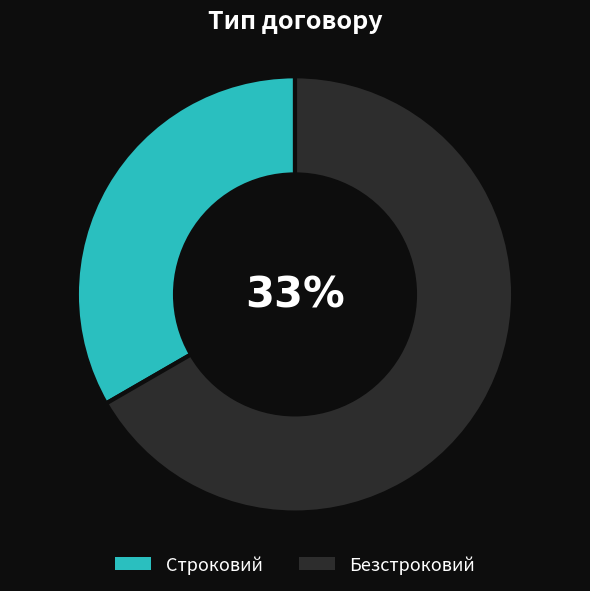

True or false: Строковий accounts for 33% of the total.

True